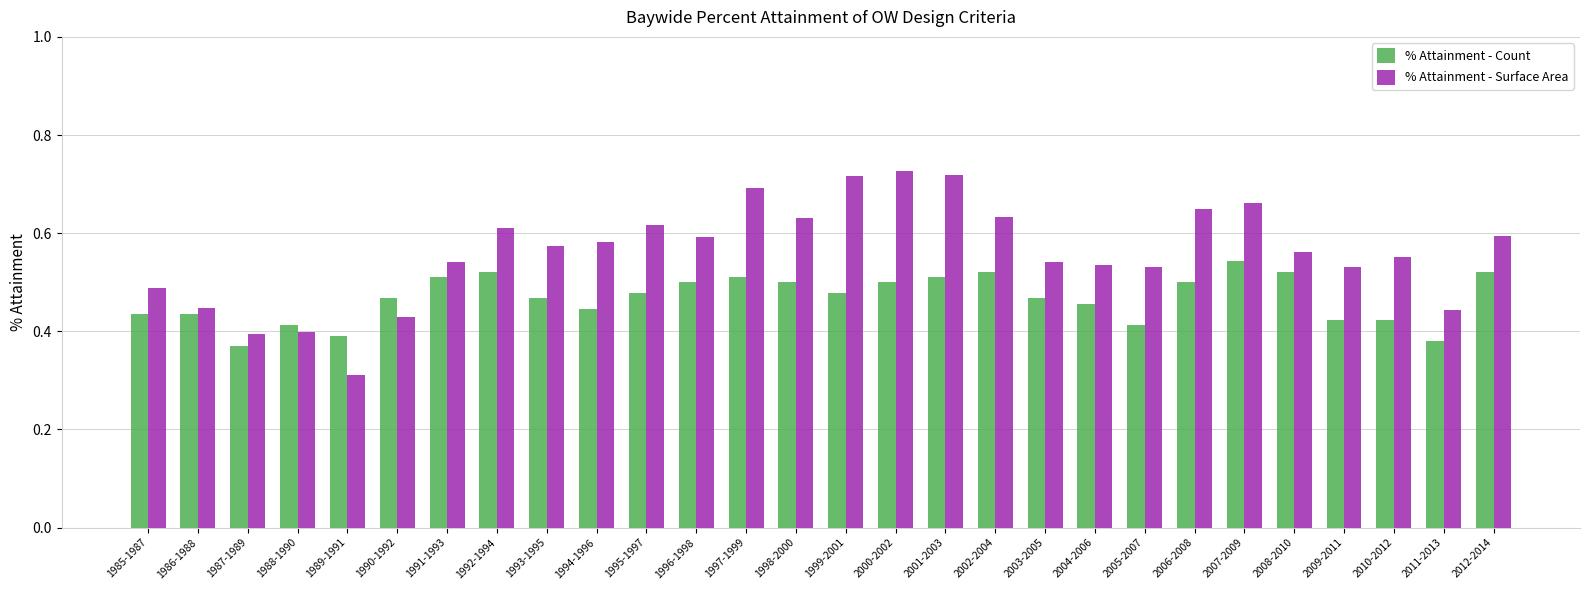

The % Attainment - Surface Area series shows 0.9 at 1996-1998. True or false?

False